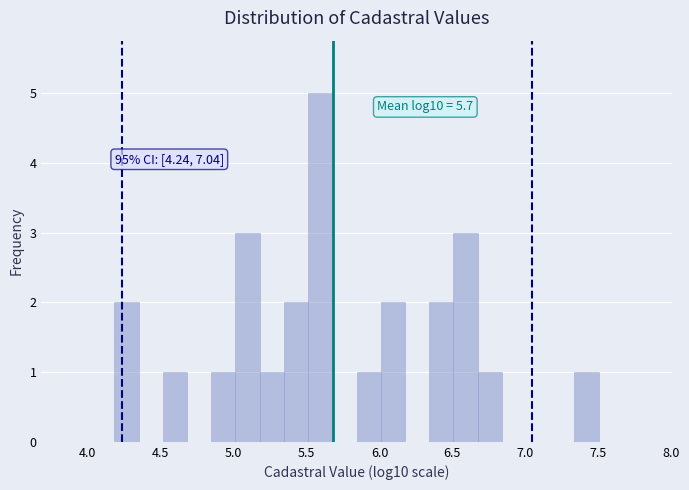

Around what value on the x-axis is the tallest bar? Give the approximate position of its centre, as read against the axis.

5.60